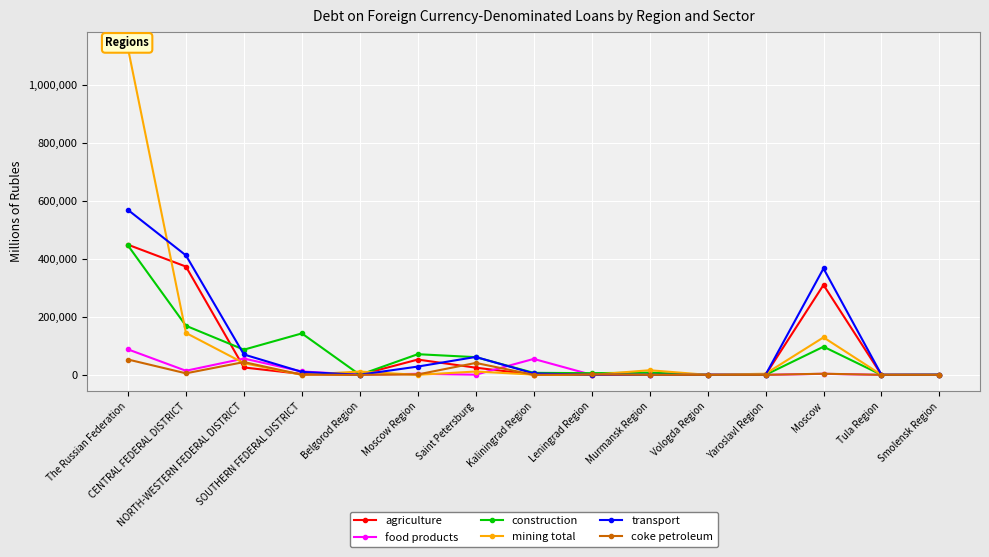

The agriculture series shows 257957 at Tula Region. True or false?

False